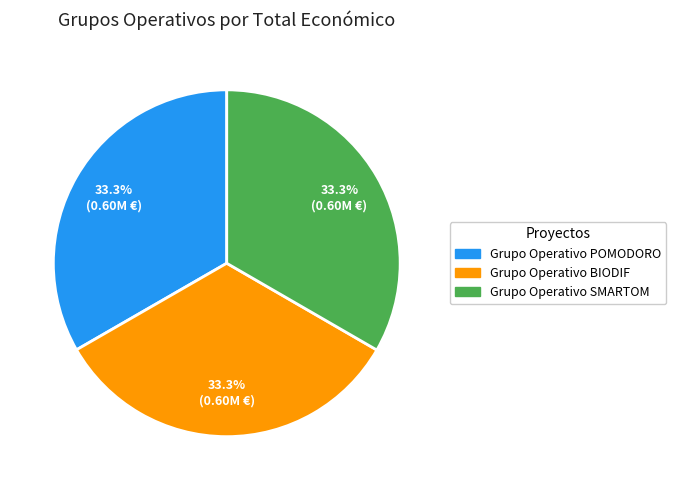

Count the number of slices in the pie.

3